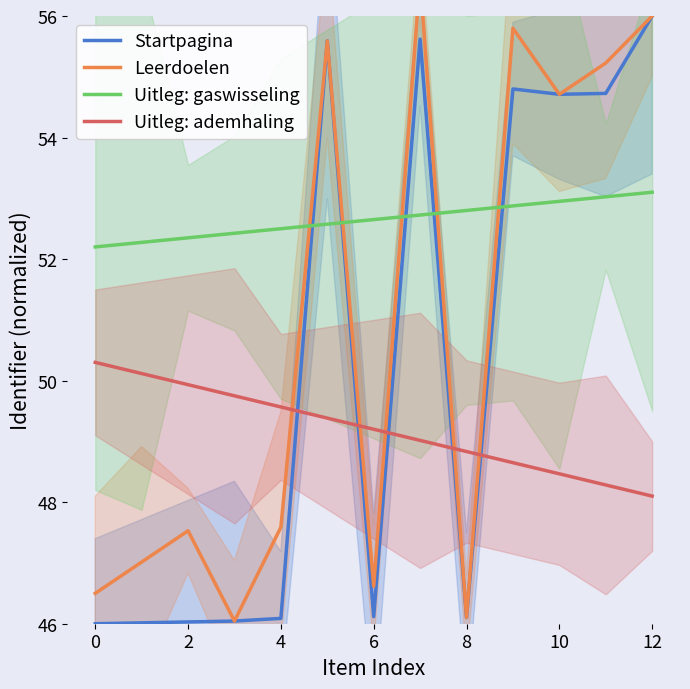

What is the minimum value for Uitleg: ademhaling?

48.1